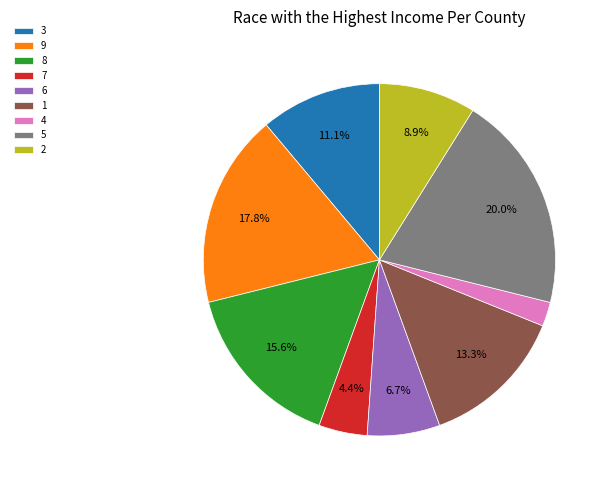

How many slices are in this pie chart?

9